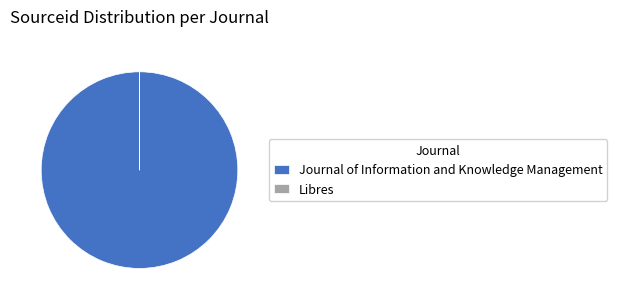

Which slice is the largest?

Journal of Information and Knowledge Management